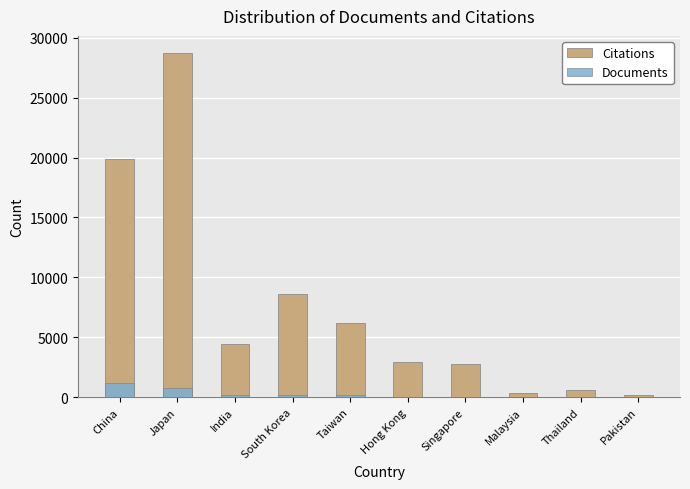

Which series has the largest total across all categories?

Citations